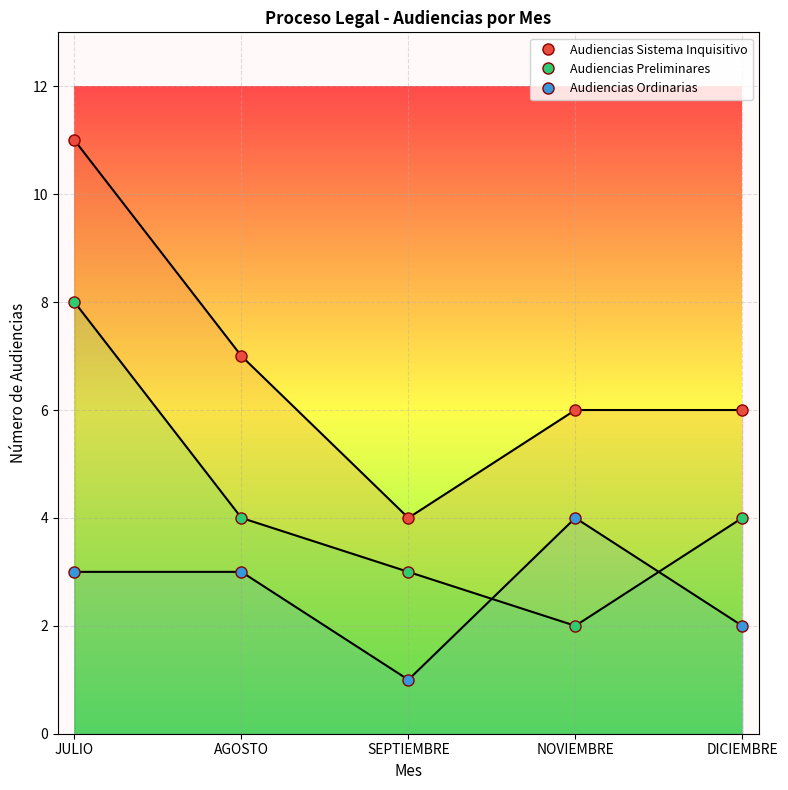

At which category does Audiencias Preliminares reach its first local valley?

NOVIEMBRE